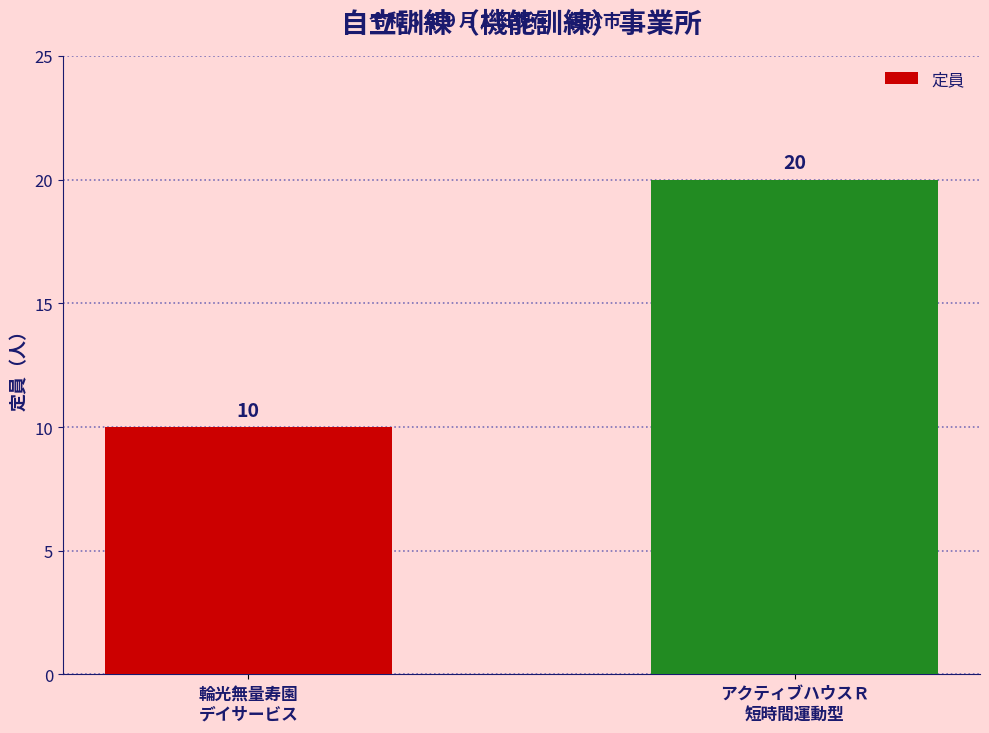

What is the minimum value shown in the chart?

10